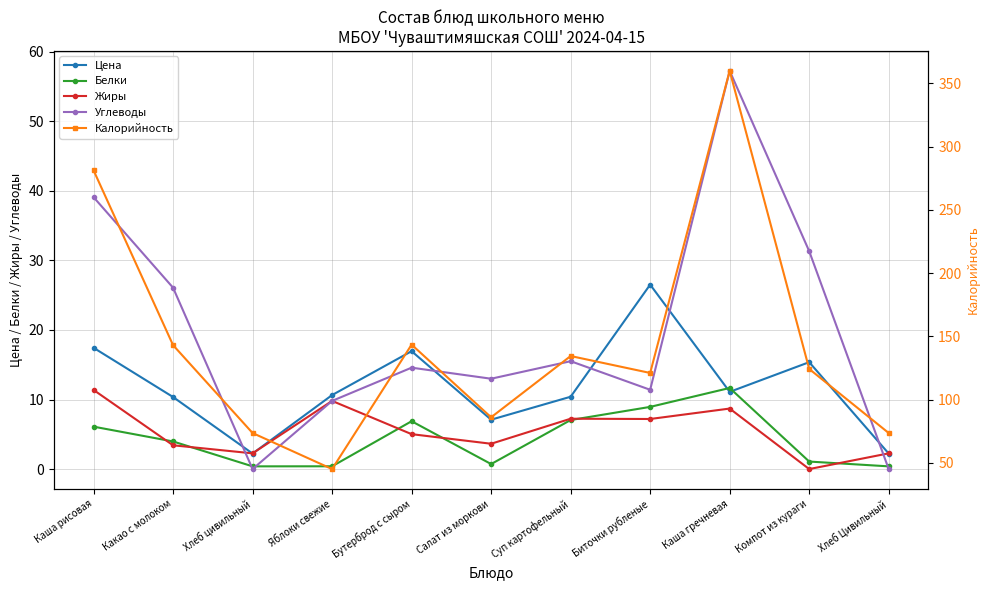

Which category has the highest value in the Белки series?

Каша гречневая